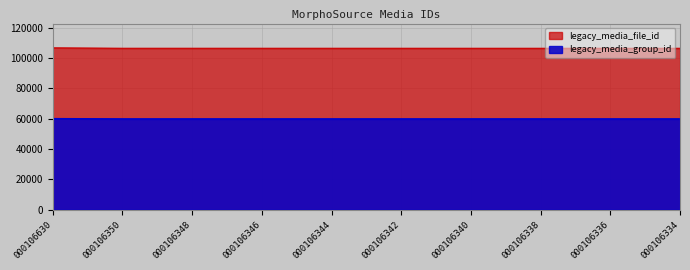

Which series has the largest total across all categories?

legacy_media_file_id